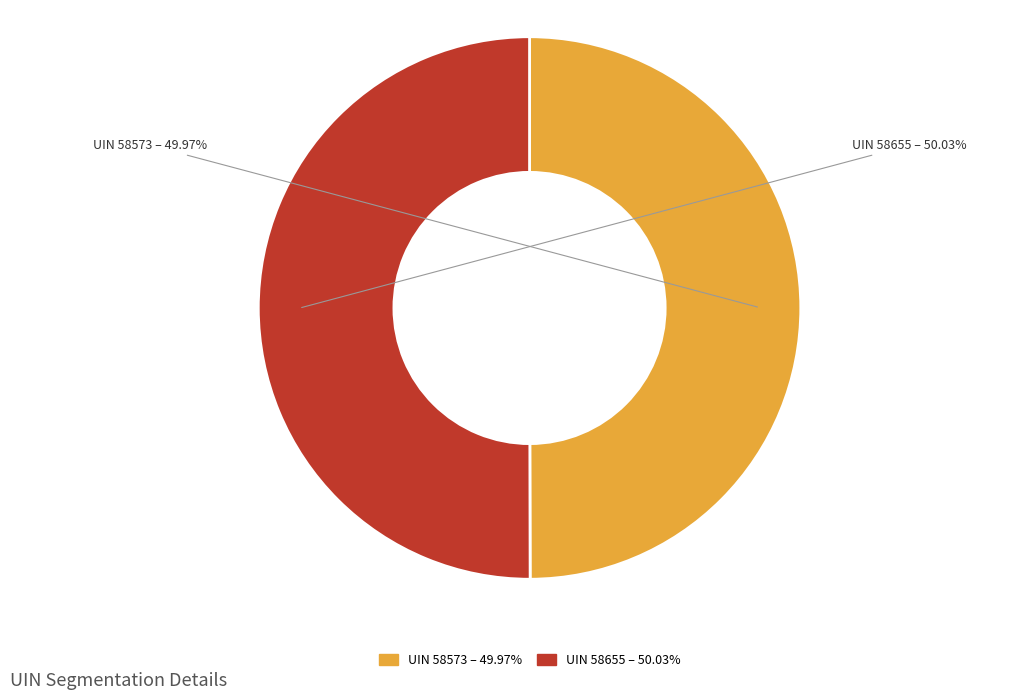

Does any single category account for the majority?

Yes